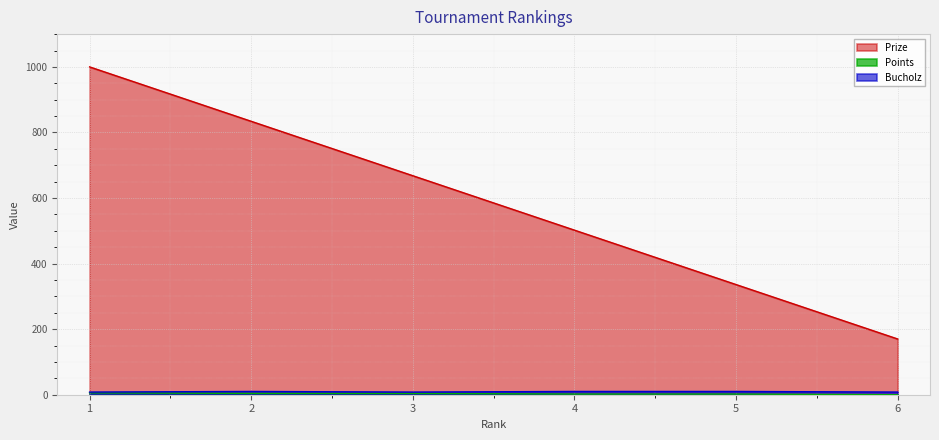

Does the chart display data point markers on the line(s)?

No